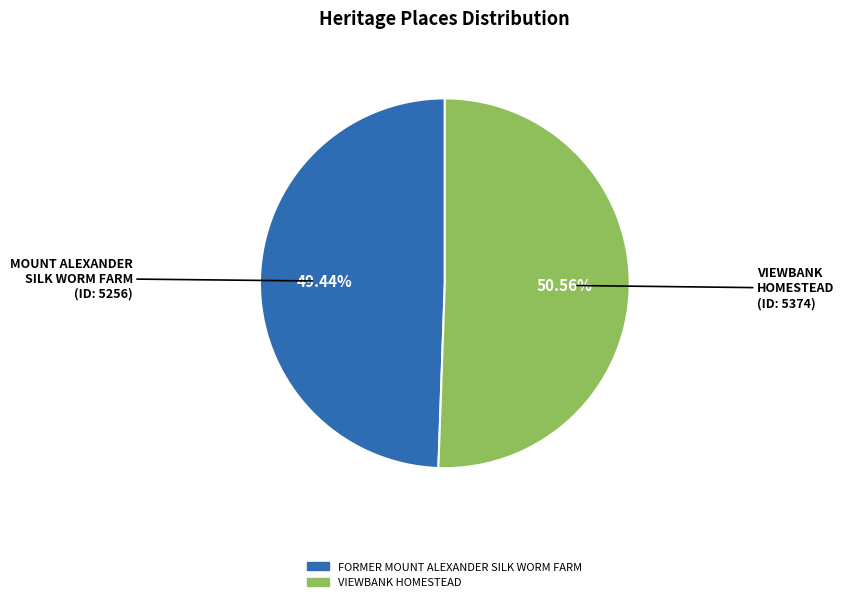

Is MOUNT ALEXANDER SILK WORM FARM (ID: 5256) the majority of the pie?

No